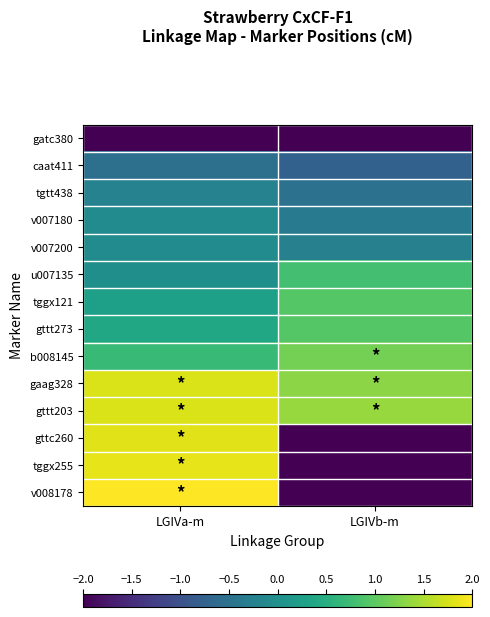

Between LGIVb-m and LGIVa-m, which is larger?

LGIVb-m